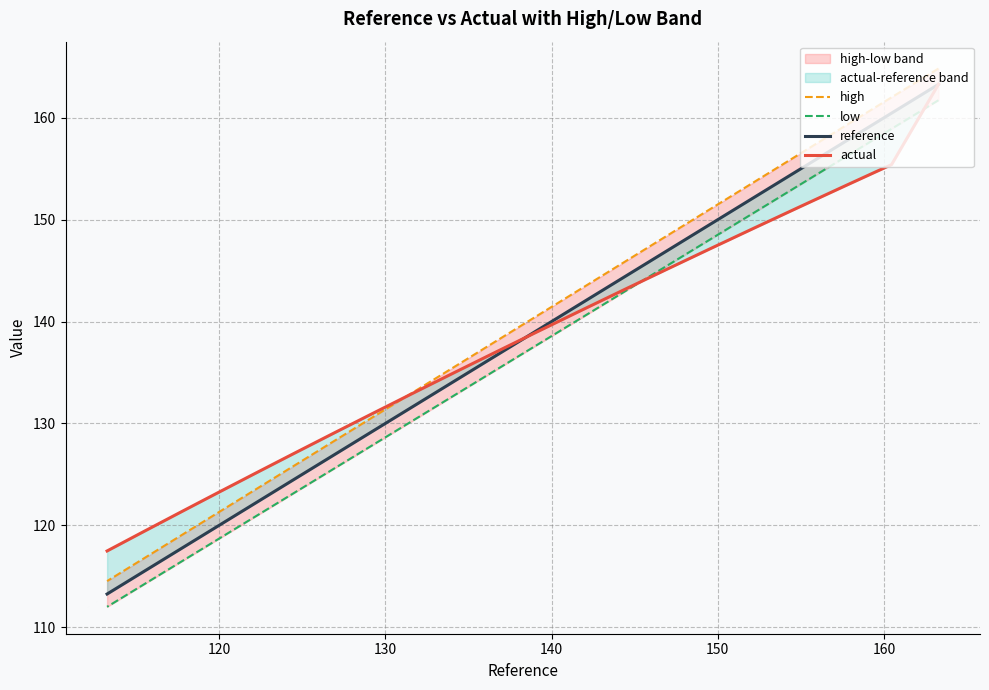

What is the difference between the maximum and minimum values in the low series?

49.7